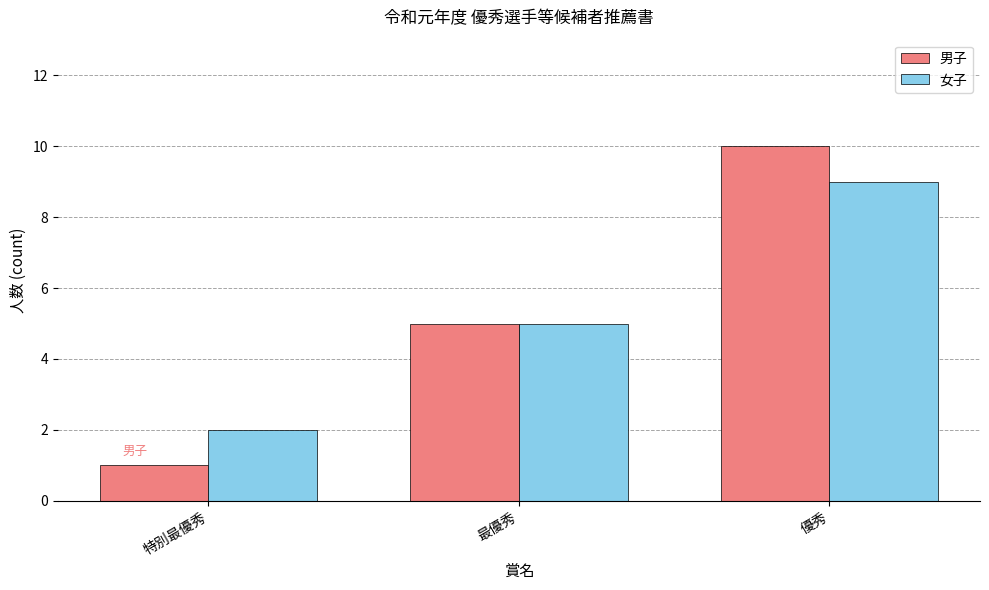

What is the total value across all series at 優秀?

19